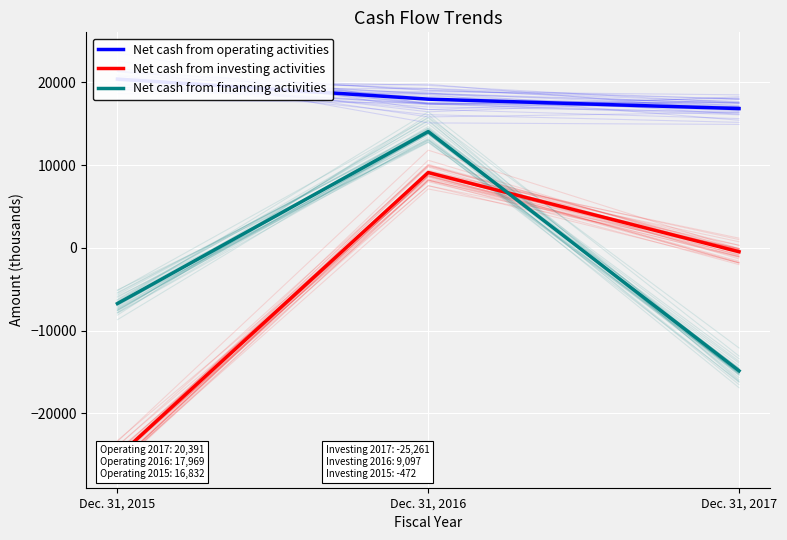

How many values in the Net cash from investing activities series exceed -472?

1